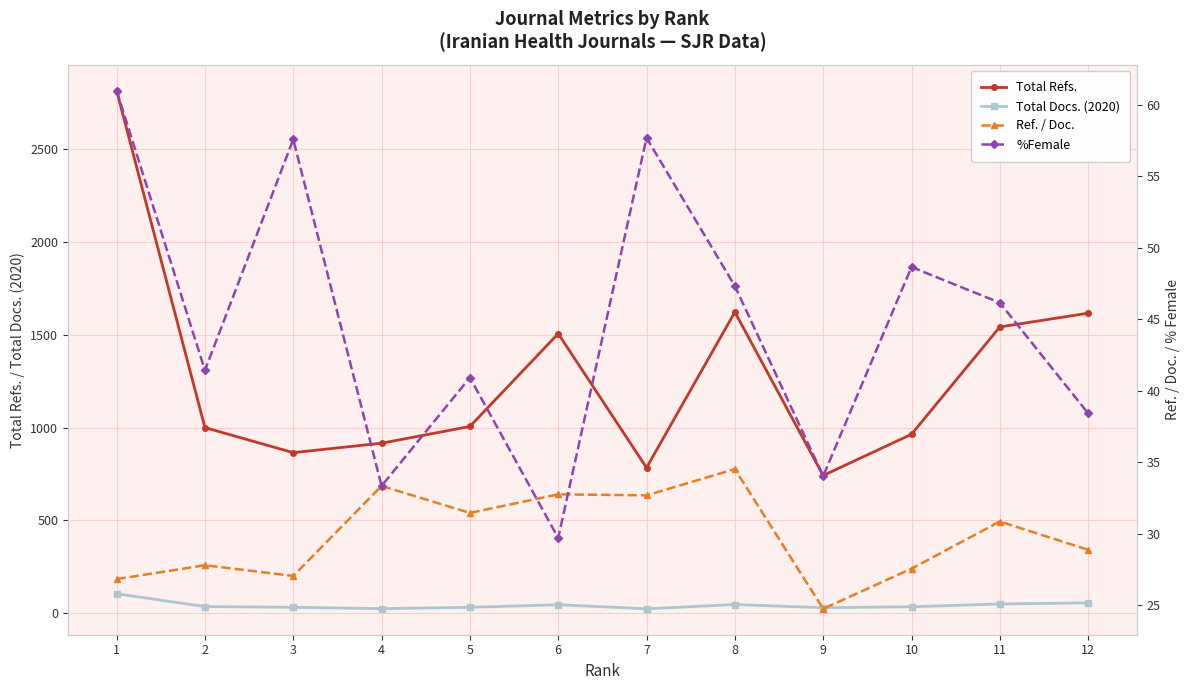

At which category does Total Refs. reach its first local valley?

3